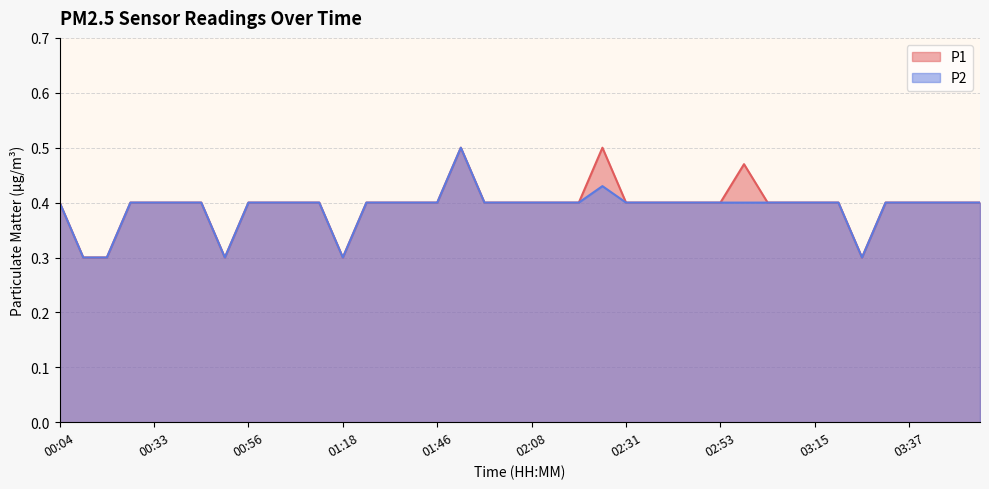

Is it true that P2 equals 0.3 at 00:22?

True